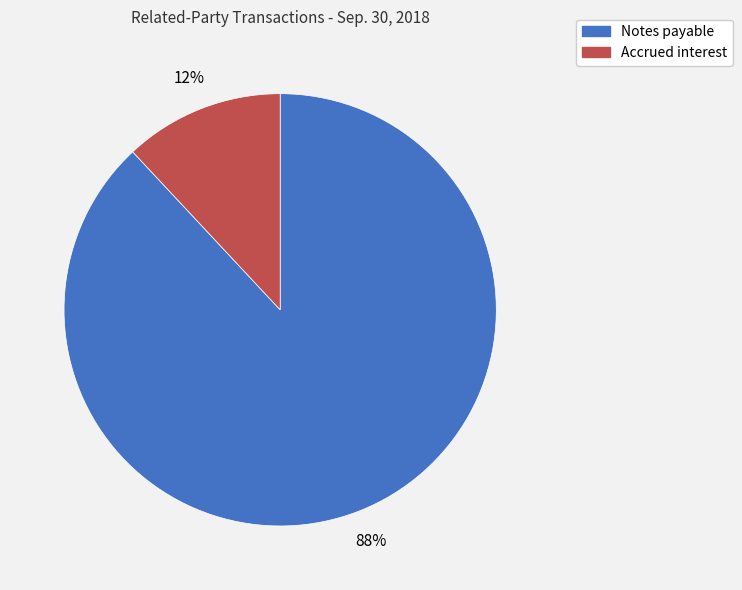

Is the sum of Accrued interest and Notes payable greater than half?

Yes